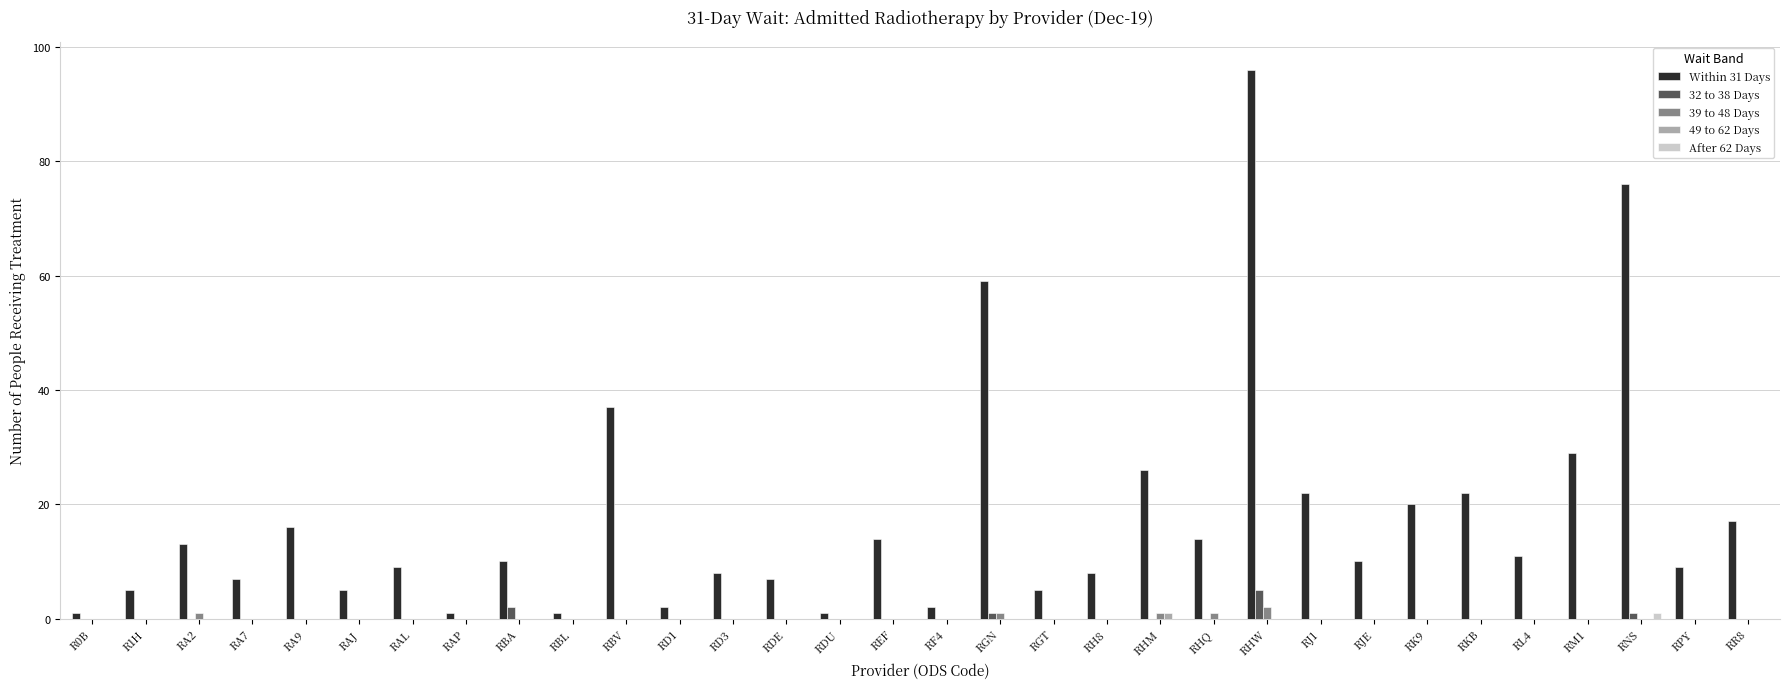

What is the sum of all Within 31 Days values?

563